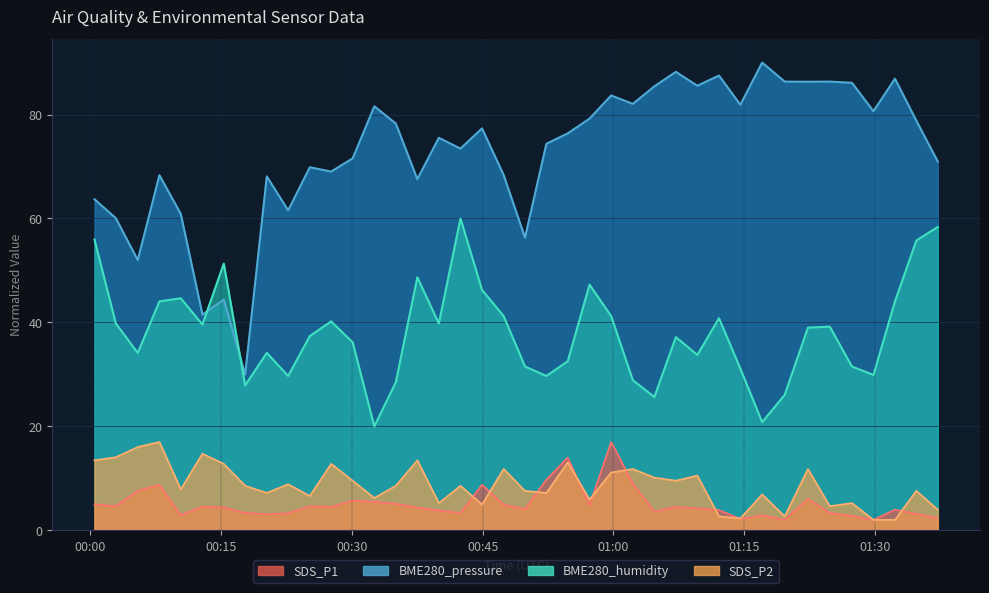

What is the value of the SDS_P1 point at the 14th from the left?

5.5